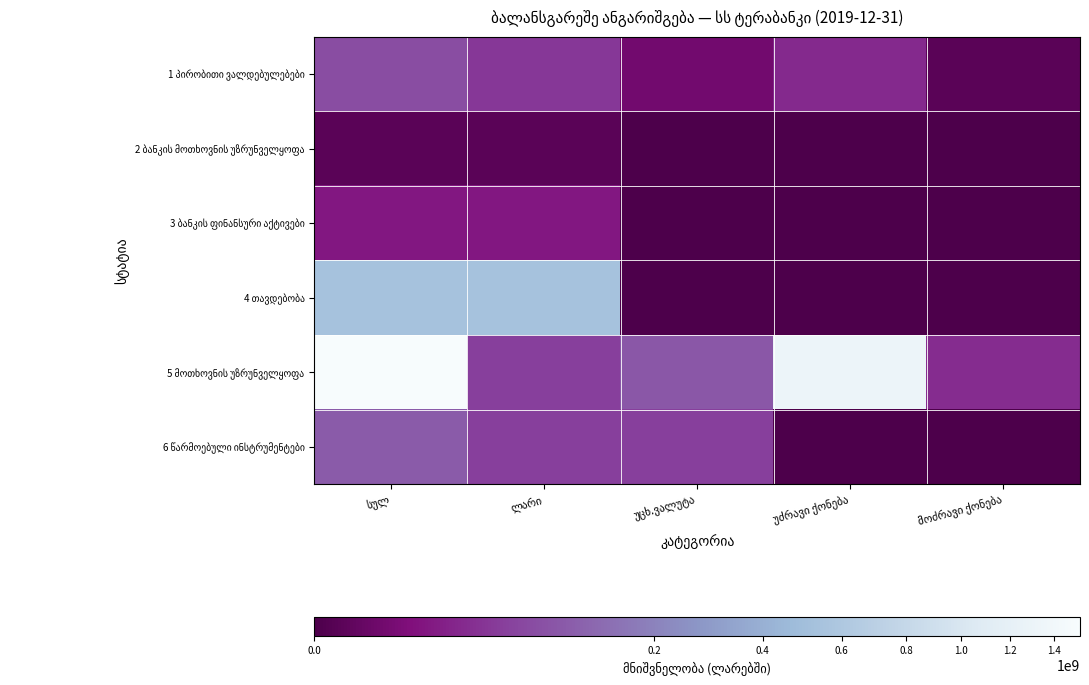

Which category has the lowest value in the 1 პირობითი ვალდებულებები series?

მოძრავი ქონება